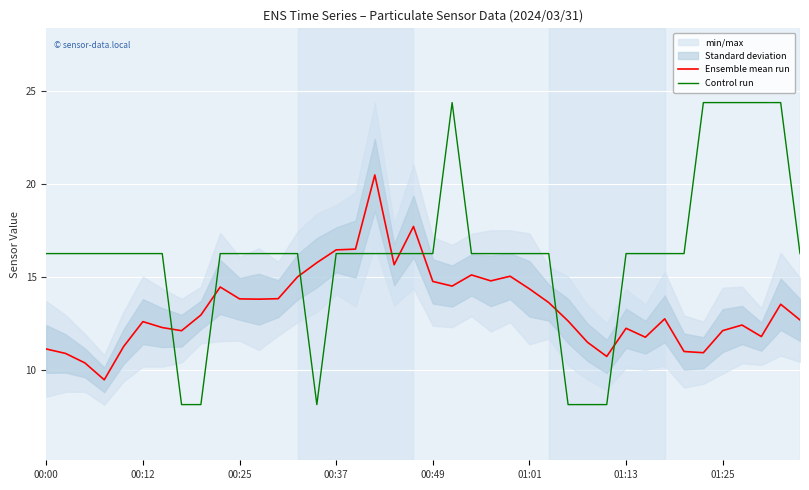

What is the total value across all series at 39?

29.0